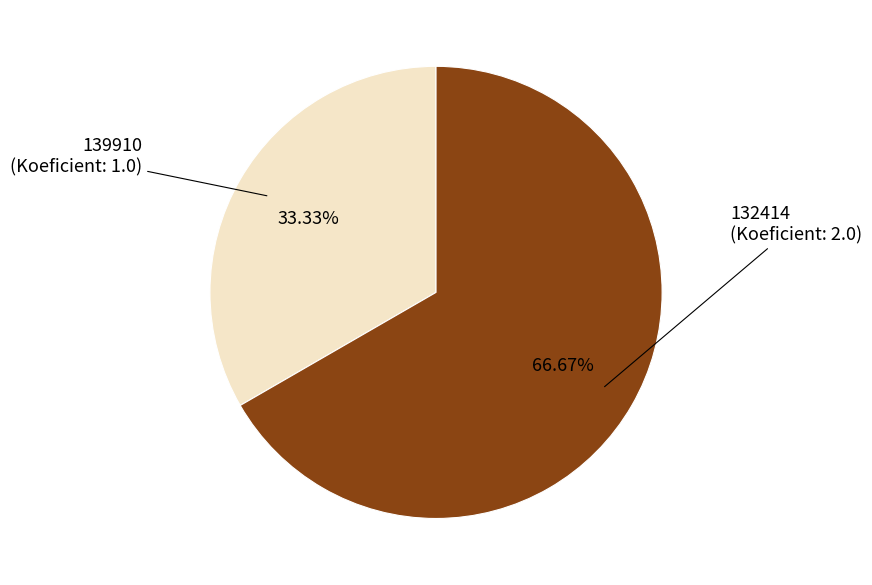

Does any single category account for the majority?

Yes